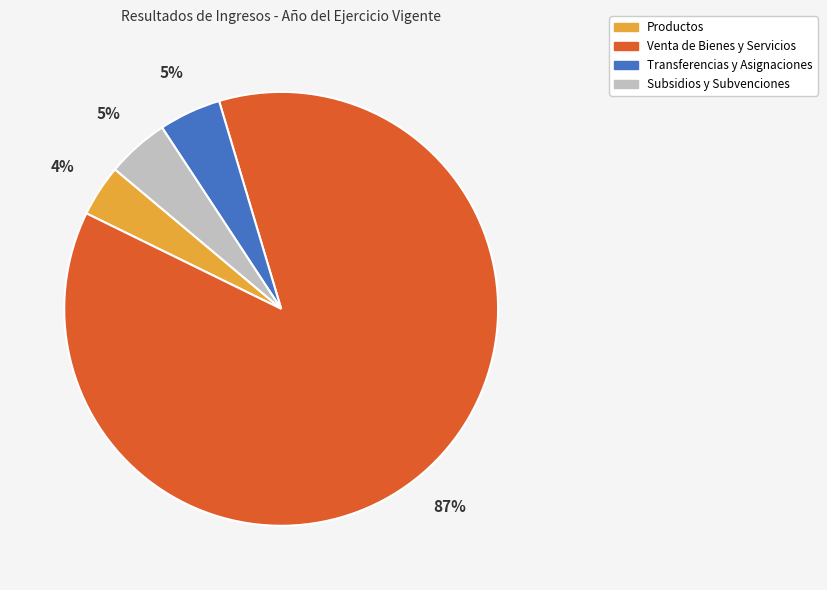

To the nearest percent, what is the average slice percentage?

25%